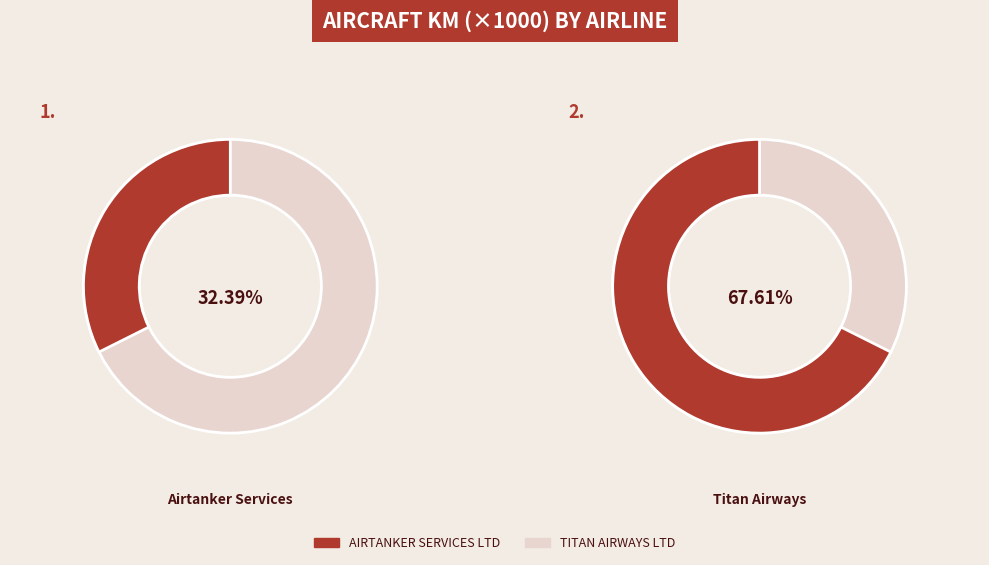

To the nearest percent, what is the difference between the AIRTANKER SERVICES LTD and TITAN AIRWAYS LTD slice percentages?

35%